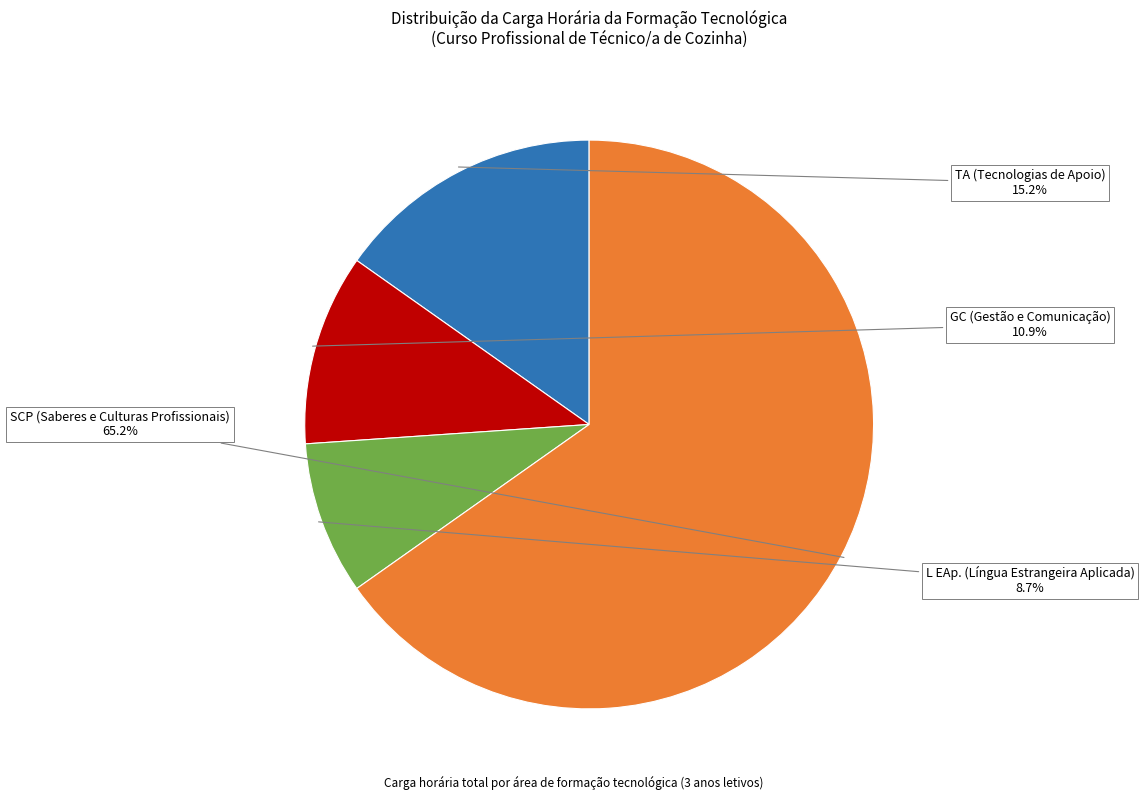

Combined, do L EAp. (Língua Estrangeira Aplicada) and SCP (Saberes e Culturas Profissionais) account for over 50%?

Yes